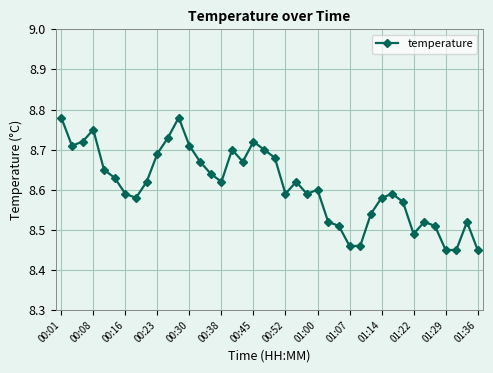

What is the sum of all values?

344.4